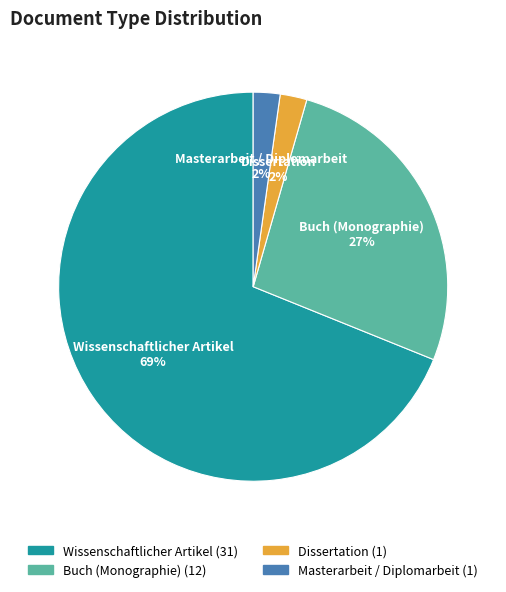

Is it true that Buch (Monographie) is 34% of the pie?

False